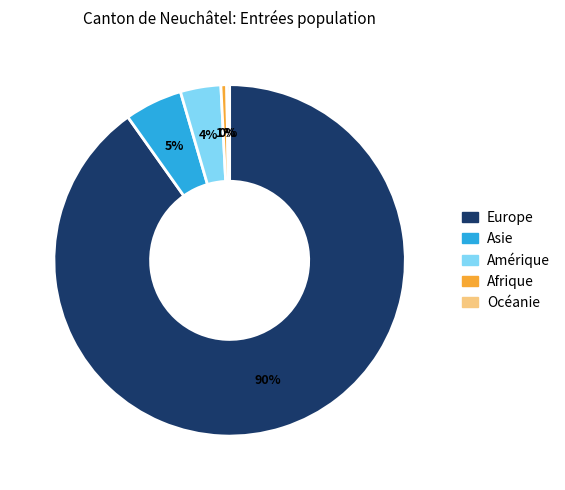

Is it true that Europe is 99% of the pie?

False